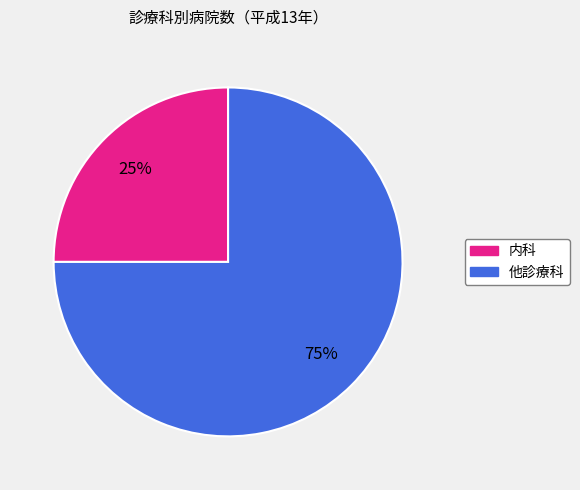

Does any single category account for the majority?

Yes